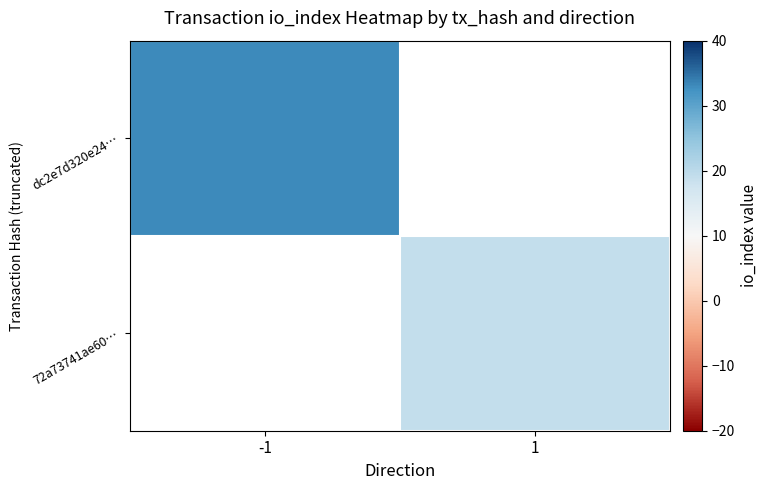

At which category does the chart reach its peak across all series?

-1